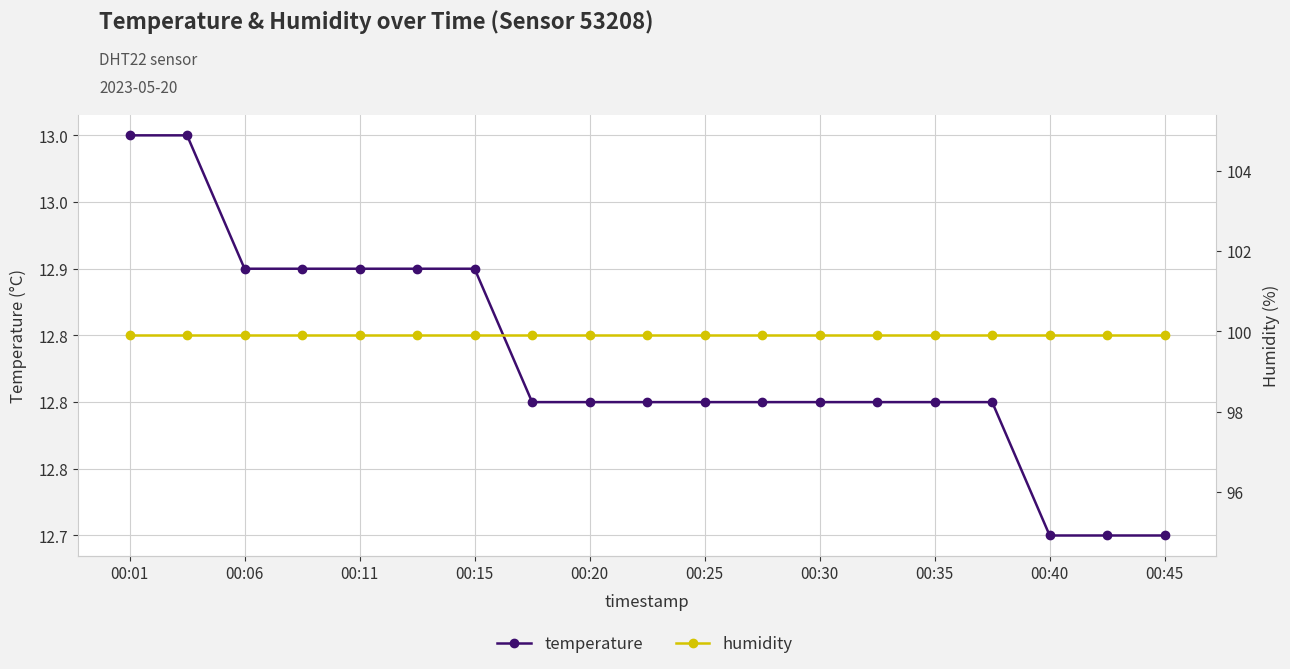

Which series has the widest spread of values?

temperature